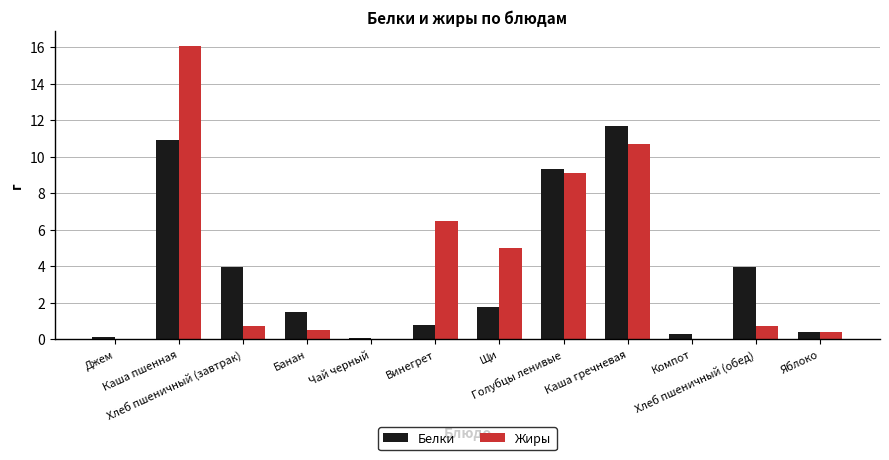

What is the sum of all Белки values?

44.8